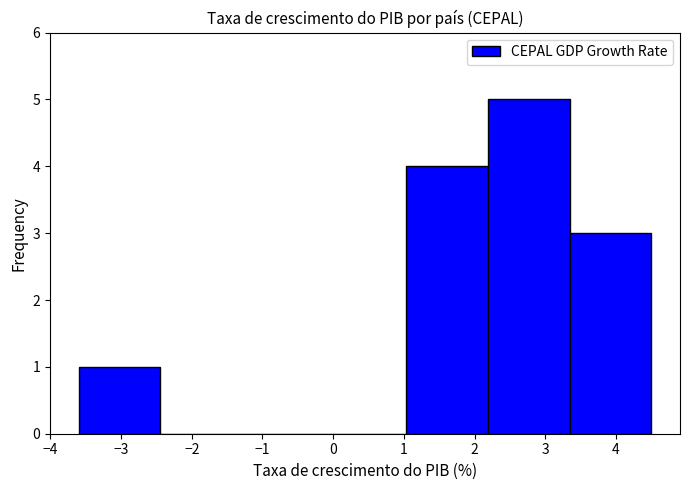

Reading left to right, transcribe this chart: for each bar, give the range it covers on the x-axis and its height. Neither the bar edges nor the heights are printed on the chart, so give them approximately, as read against the axes.

-3.6 to -2.4: 1
-2.4 to -1.3: 0
-1.3 to -0.1: 0
-0.1 to 1.0: 0
1.0 to 2.2: 4
2.2 to 3.3: 5
3.3 to 4.5: 3